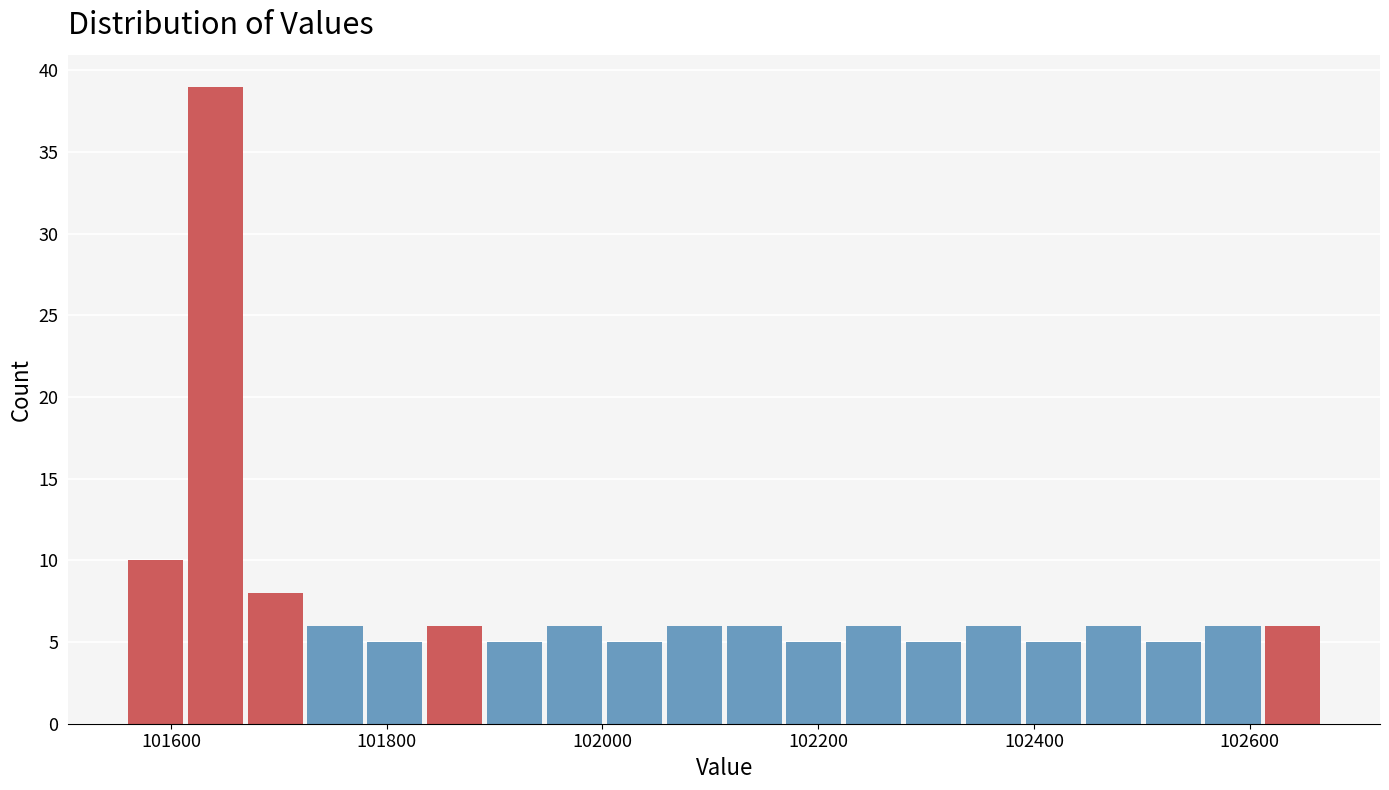

Around what value on the x-axis is the tallest bar? Give the approximate position of its centre, as read against the axis.

101640